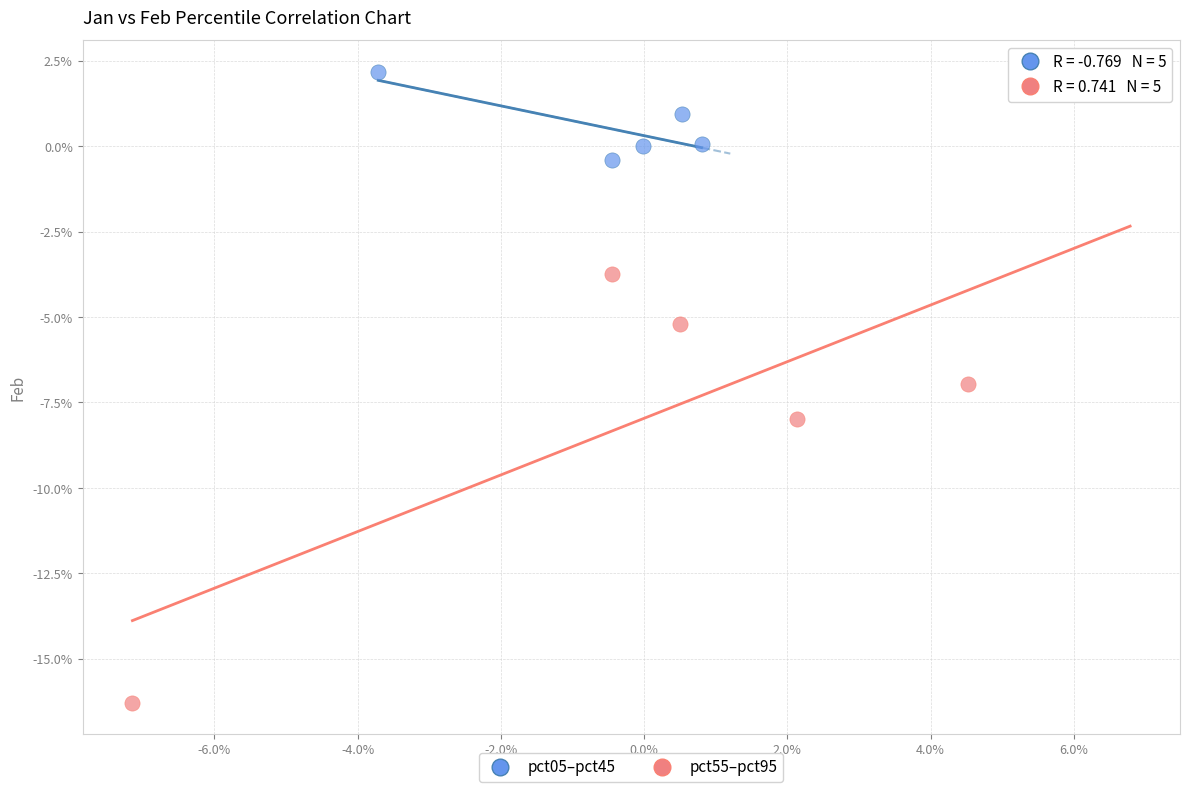

Which series has the largest Y range (max minus min)?

pct55–pct95